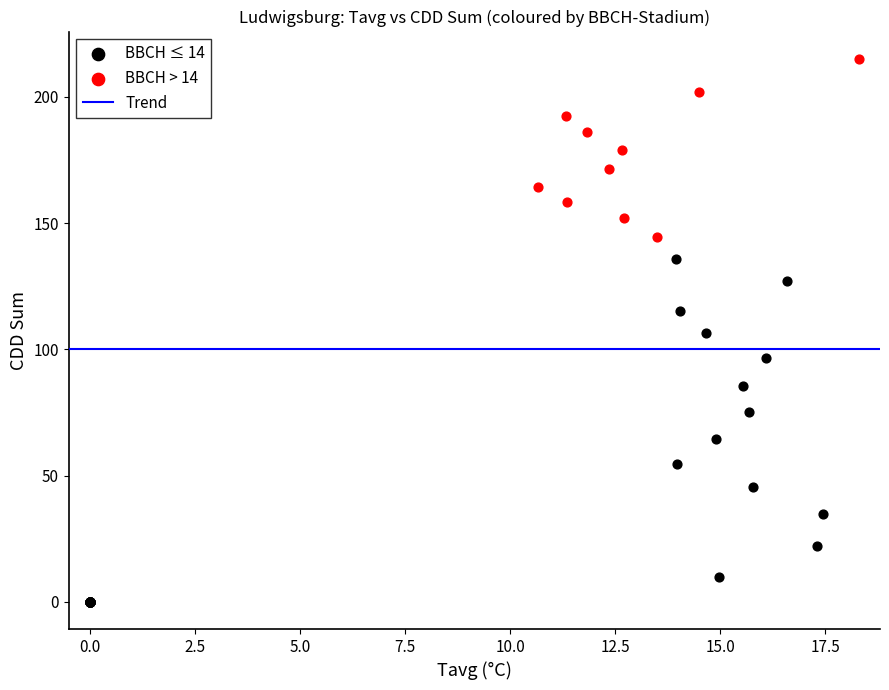

Which series contains the lowest Y value?

BBCH ≤ 14